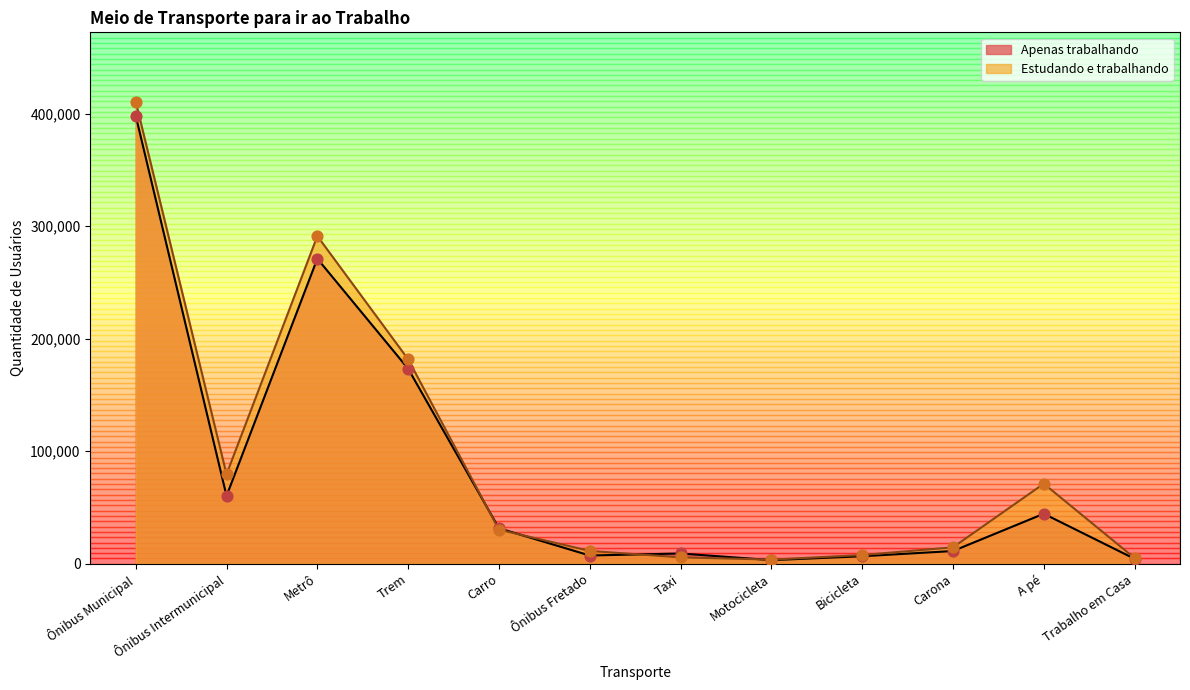

Is the value of Apenas trabalhando at Ônibus Intermunicipal greater than the value of Estudando e trabalhando at Trabalho em Casa?

Yes